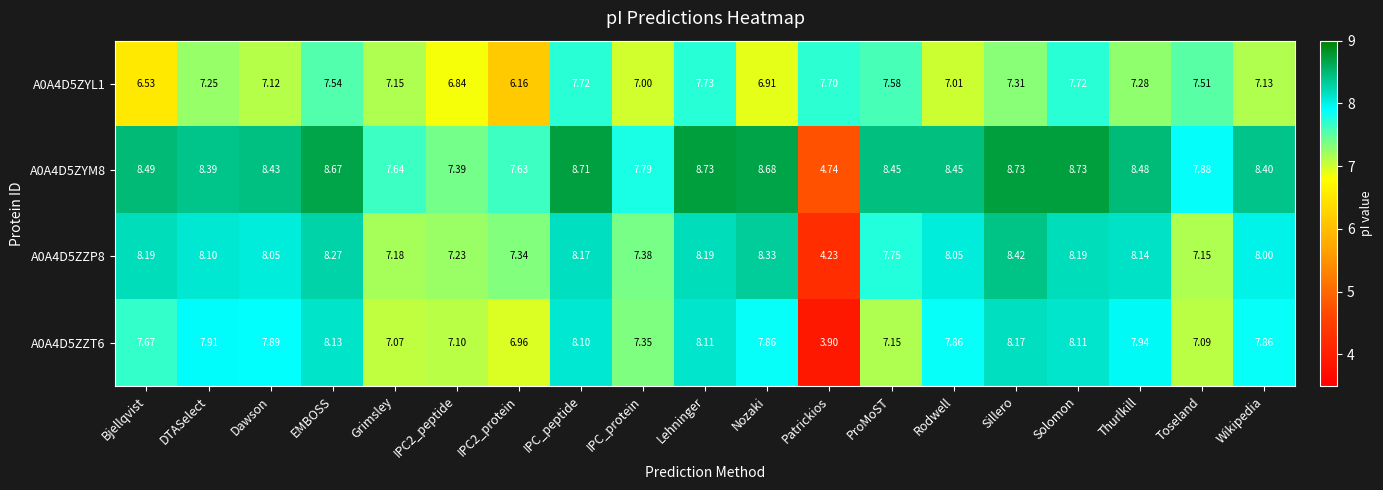

Between Bjellqvist and IPC2_protein, which series saw the biggest shift?

A0A4D5ZYM8